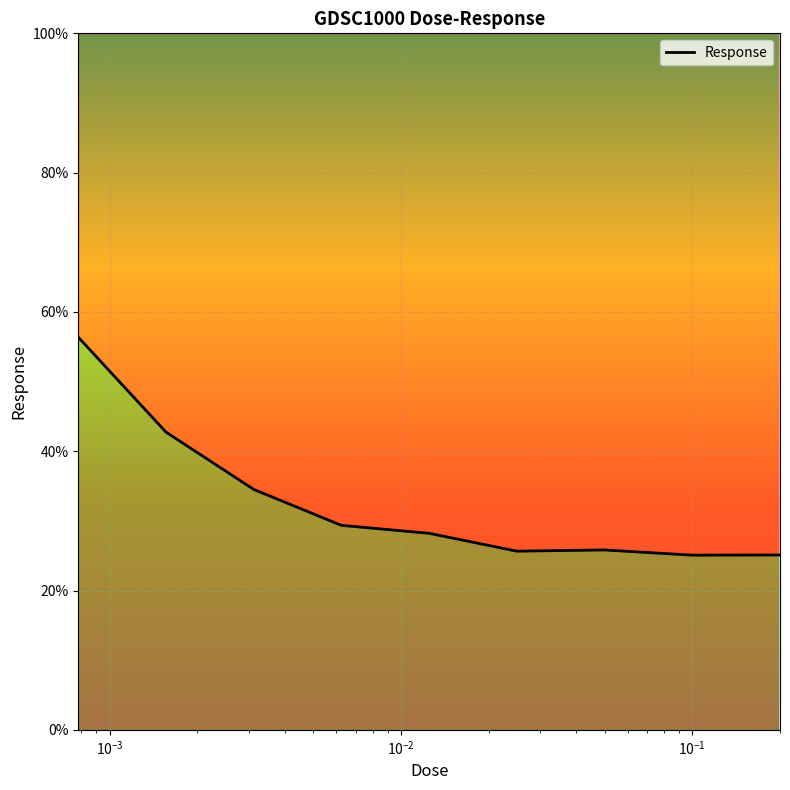

What is the difference between the maximum and second lowest values?

31.3